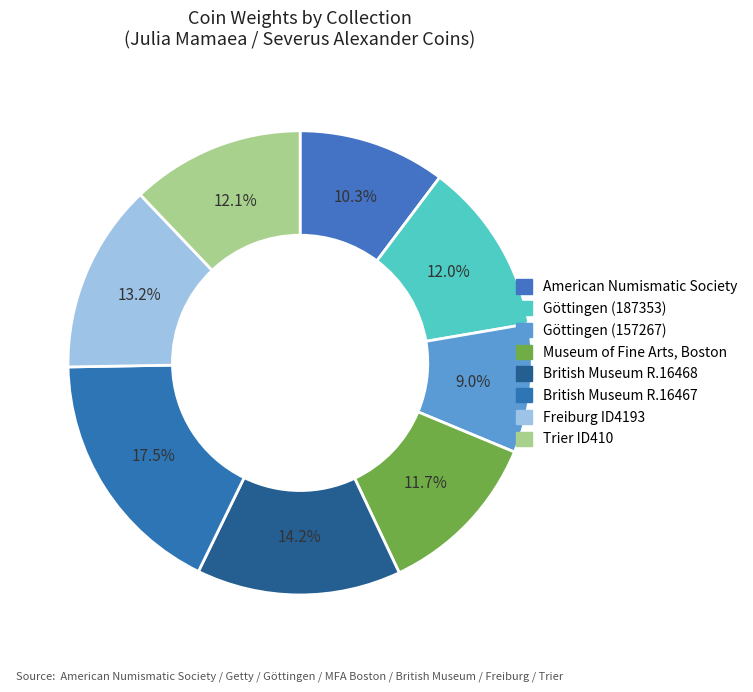

Does British Museum R.16468 represent more than half of the total?

No